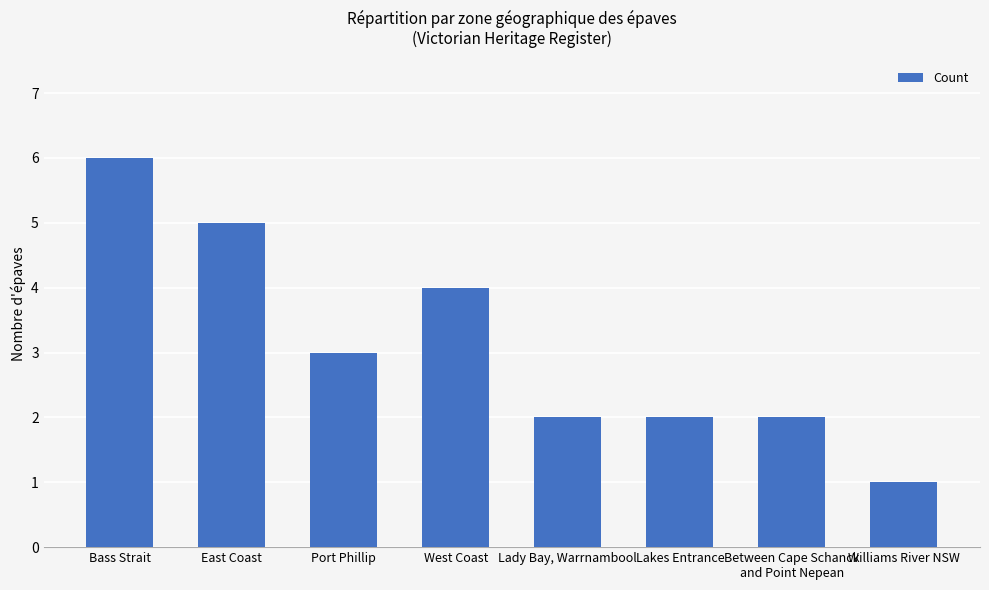

Count the number of data series in this chart.

1